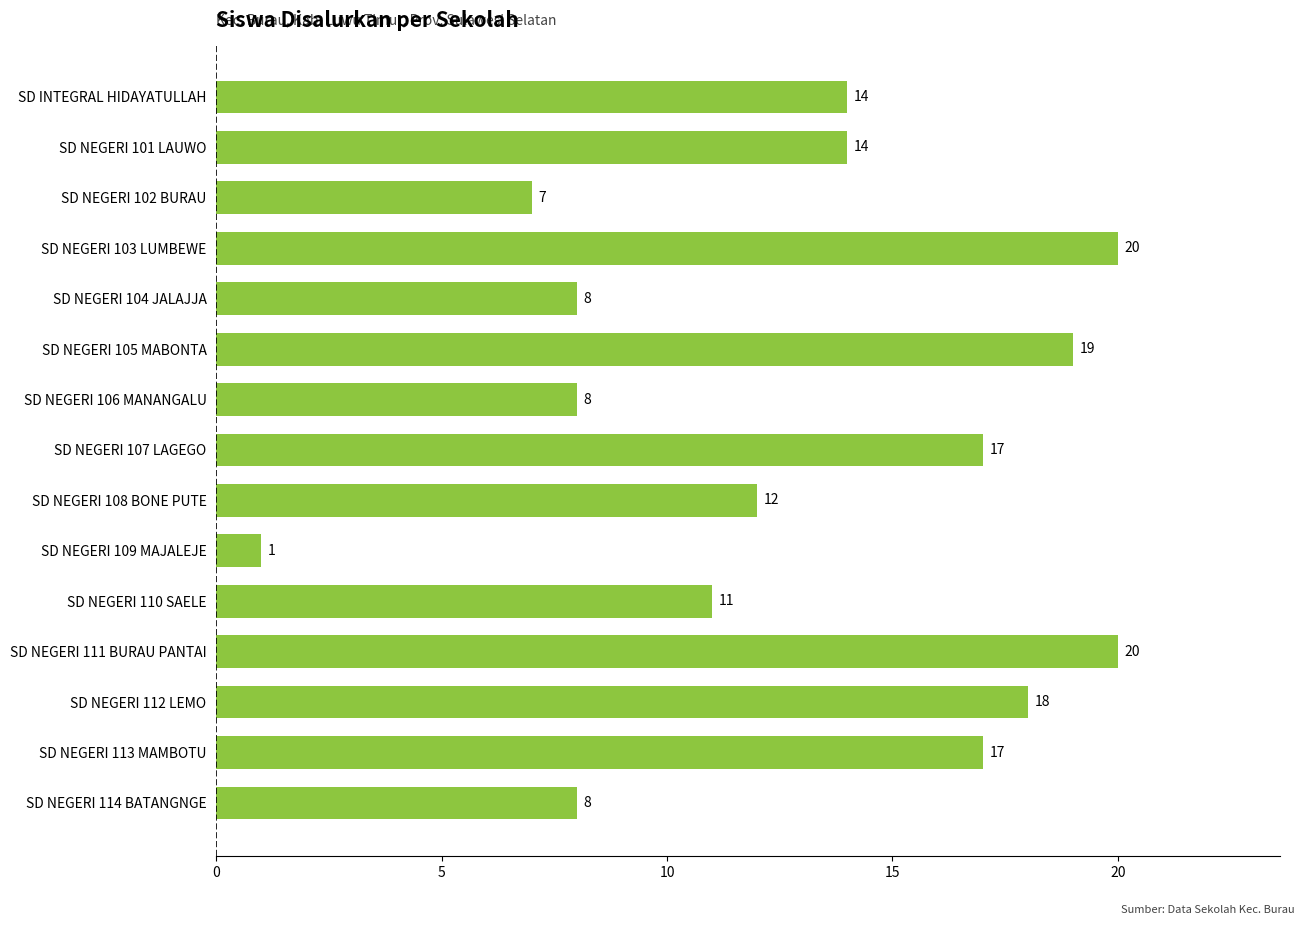

What is the difference between the second highest and minimum values?

19